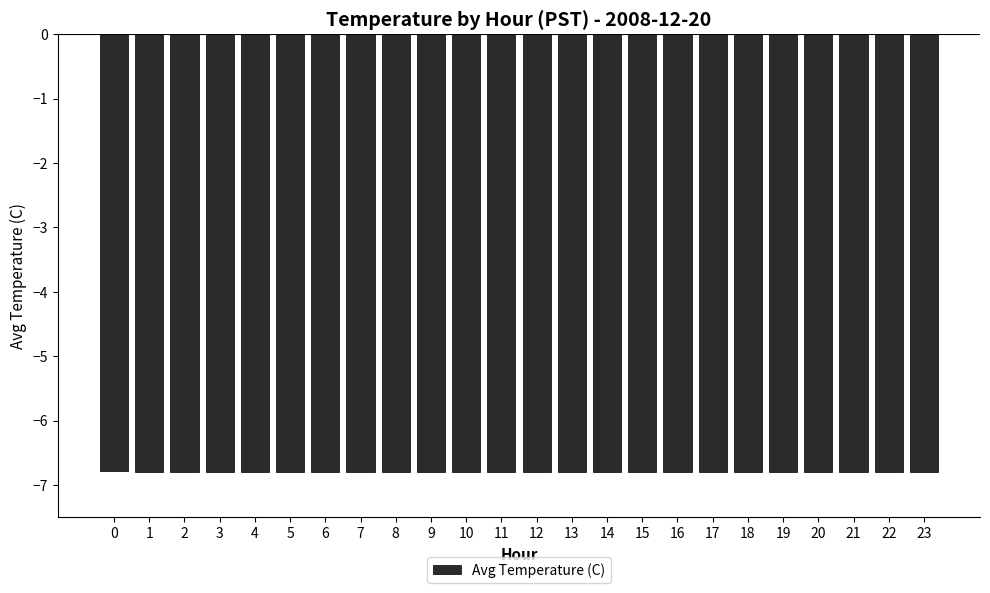

Reading left to right, extract all data points from this chart.

-6.8	-6.8	-6.8	-6.8	-6.8	-6.8	-6.8	-6.8	-6.8	-6.8	-6.8	-6.8	-6.8	-6.8	-6.8	-6.8	-6.8	-6.8	-6.8	-6.8	-6.8	-6.8	-6.8	-6.8